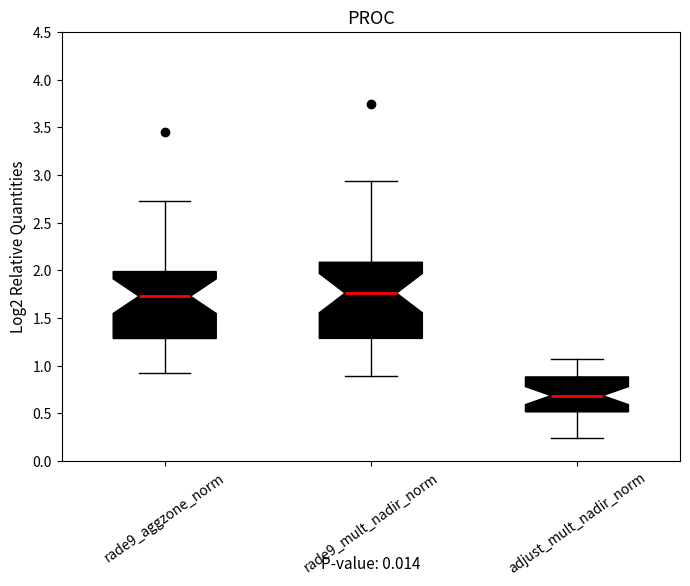

Reading left to right, transcribe this box plot: for each box, give where its median line is, the range the box spans, and where its two whiskers end, as read against the y-axis. The values are not printed on the chart, so give them approximately, as read against the axis.

rade9_aggzone_norm: median 1.75, box 1.30 to 2.00, whiskers 0.90 to 2.70
rade9_mult_nadir_norm: median 1.75, box 1.30 to 2.10, whiskers 0.90 to 2.95
adjust_mult_nadir_norm: median 0.70, box 0.50 to 0.90, whiskers 0.25 to 1.05